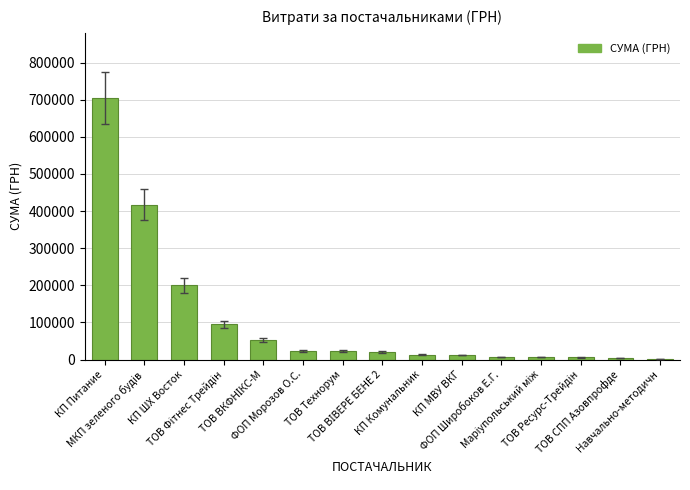

What is the greatest value displayed?

703994.6